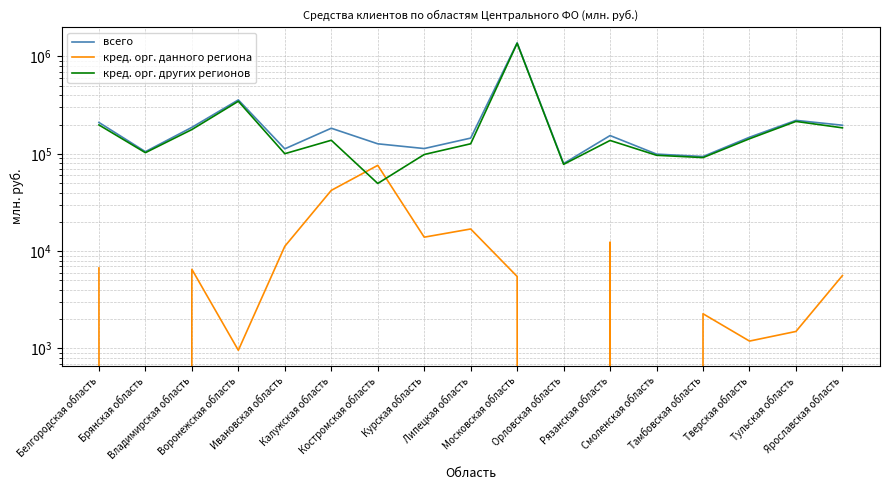

What is the total value across all series at Воронежская область?

705835